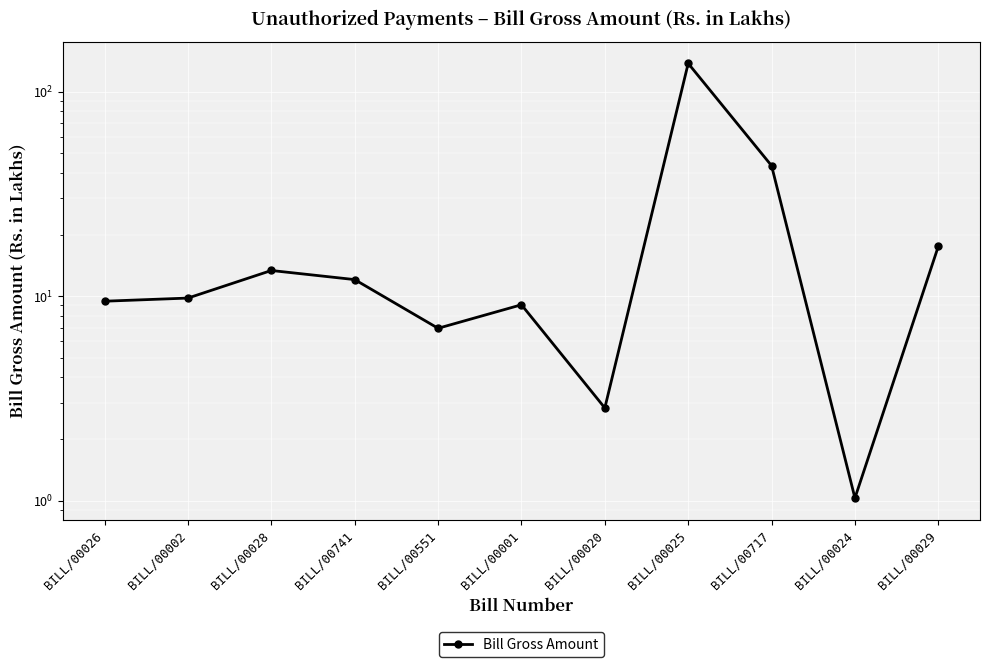

What is the value of the 10th point from the left?

1.0